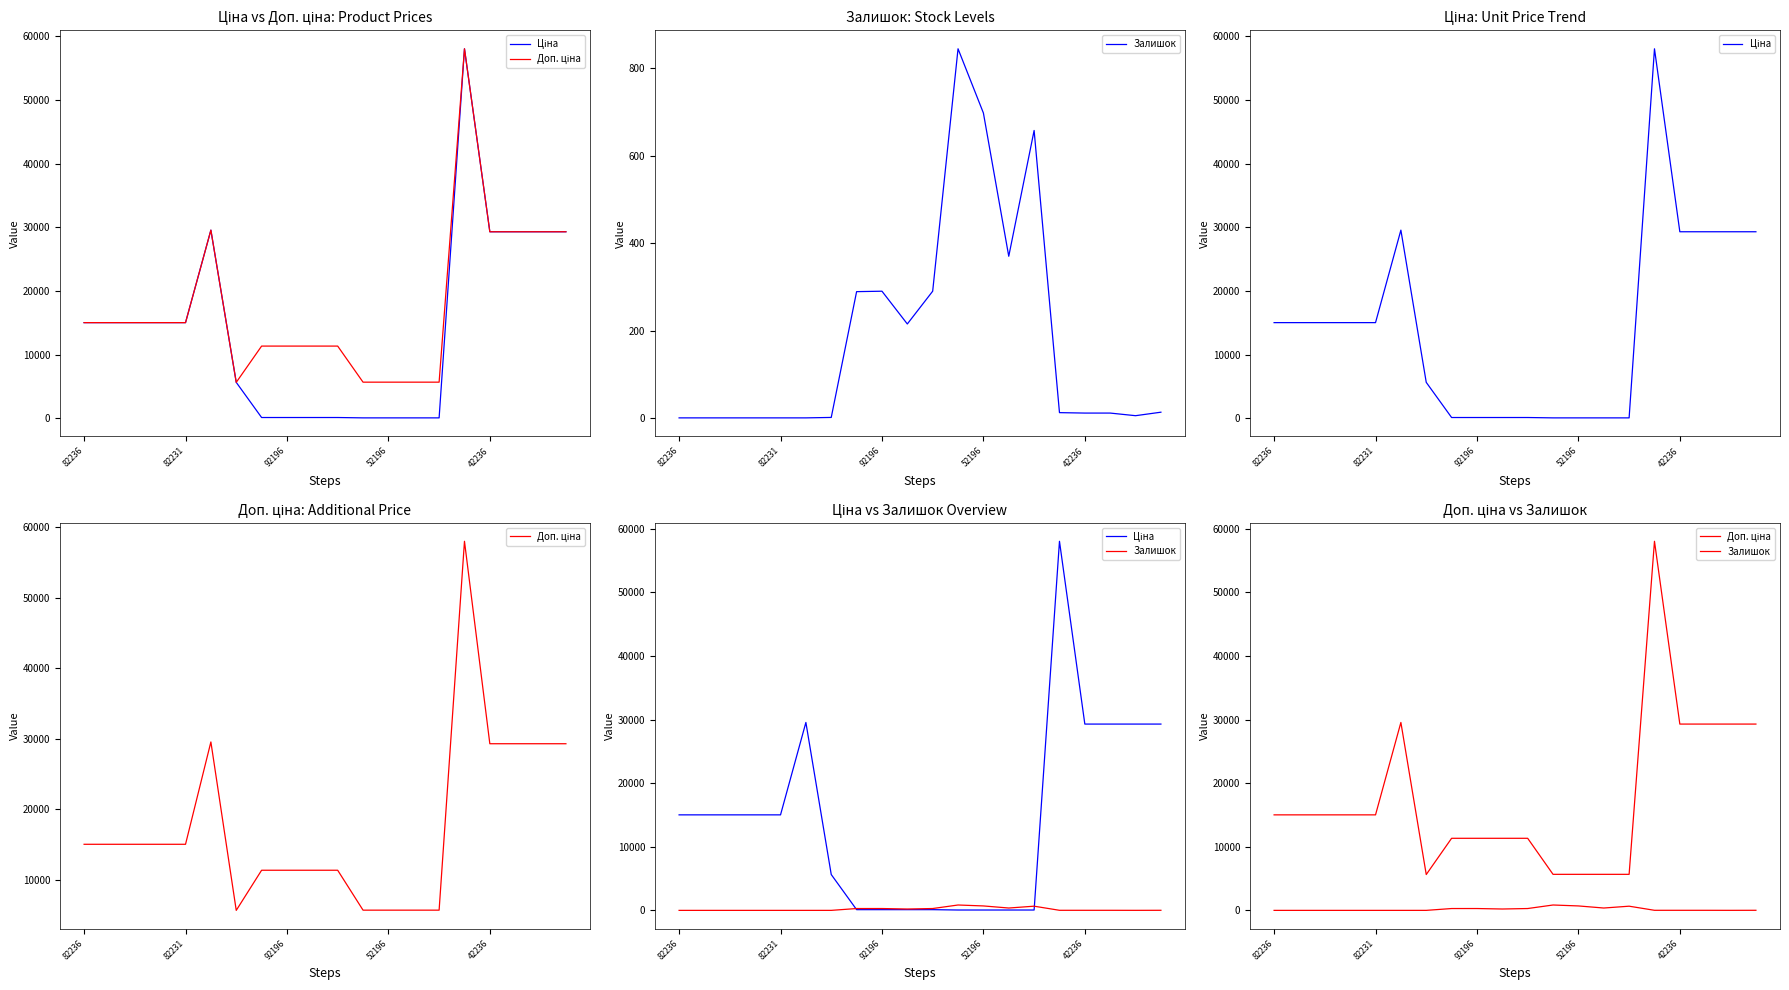

Where is the first local maximum for Доп. ціна?

5